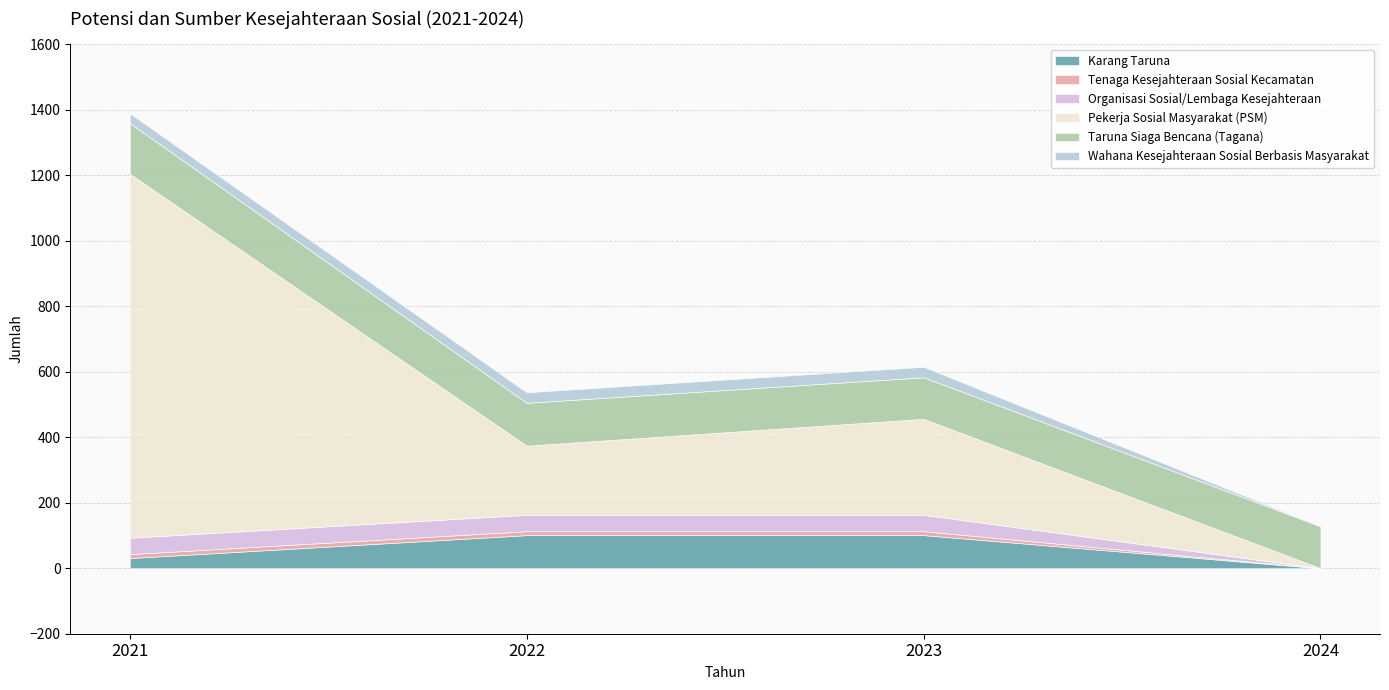

Which series changed the most between 2021 and 2023?

Pekerja Sosial Masyarakat (PSM)